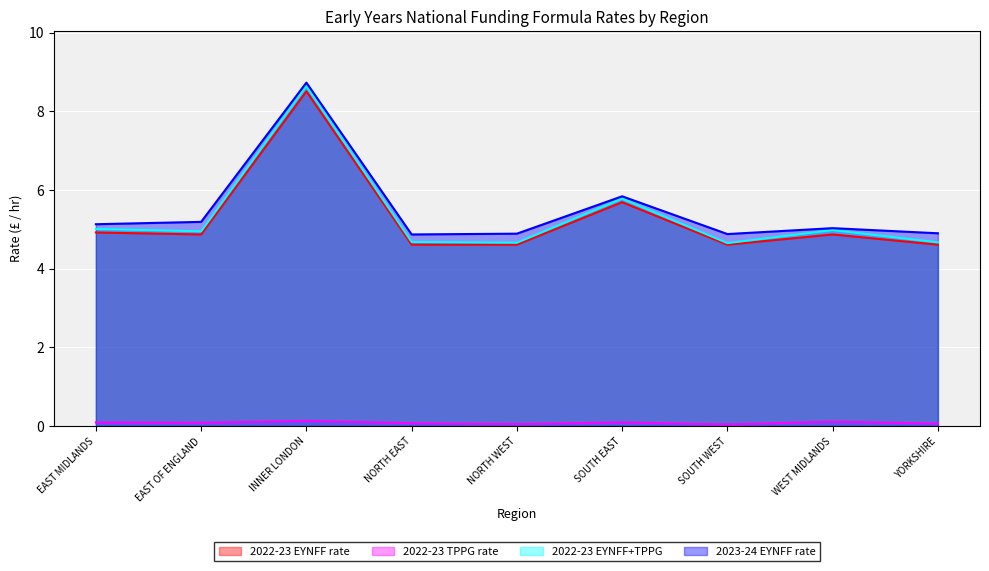

What is the label of the 3rd point from the right?

SOUTH WEST